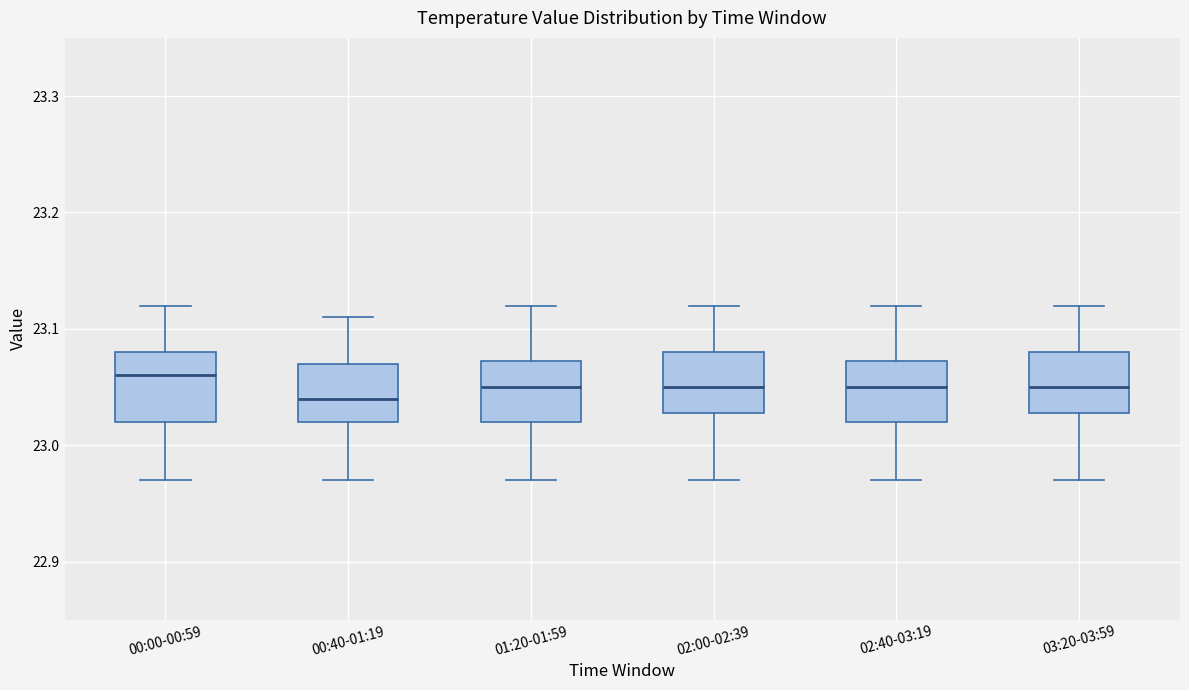

Which box has the lowest median line?

00:40-01:19